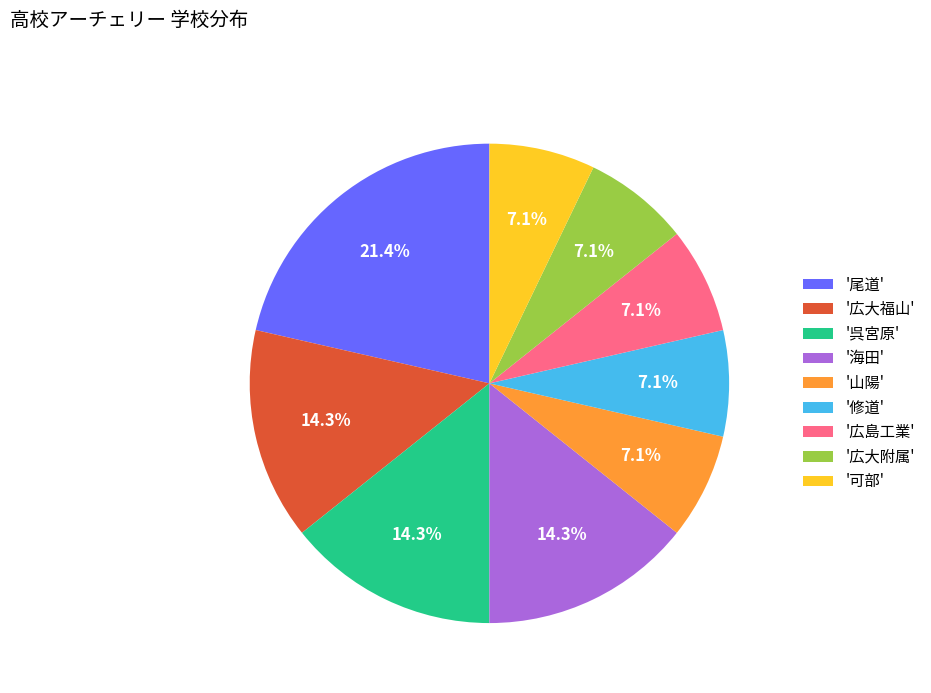

Which has a higher value, '広島工業' or '広大福山'?

'広大福山'